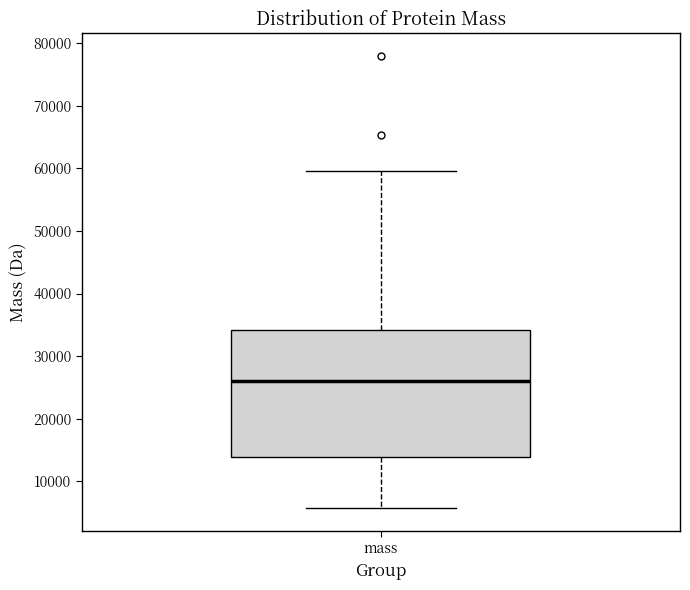

Where does the median line of the box for mass sit on the y-axis? The values are not printed on the chart, so give them approximately, as read against the axis.

26000